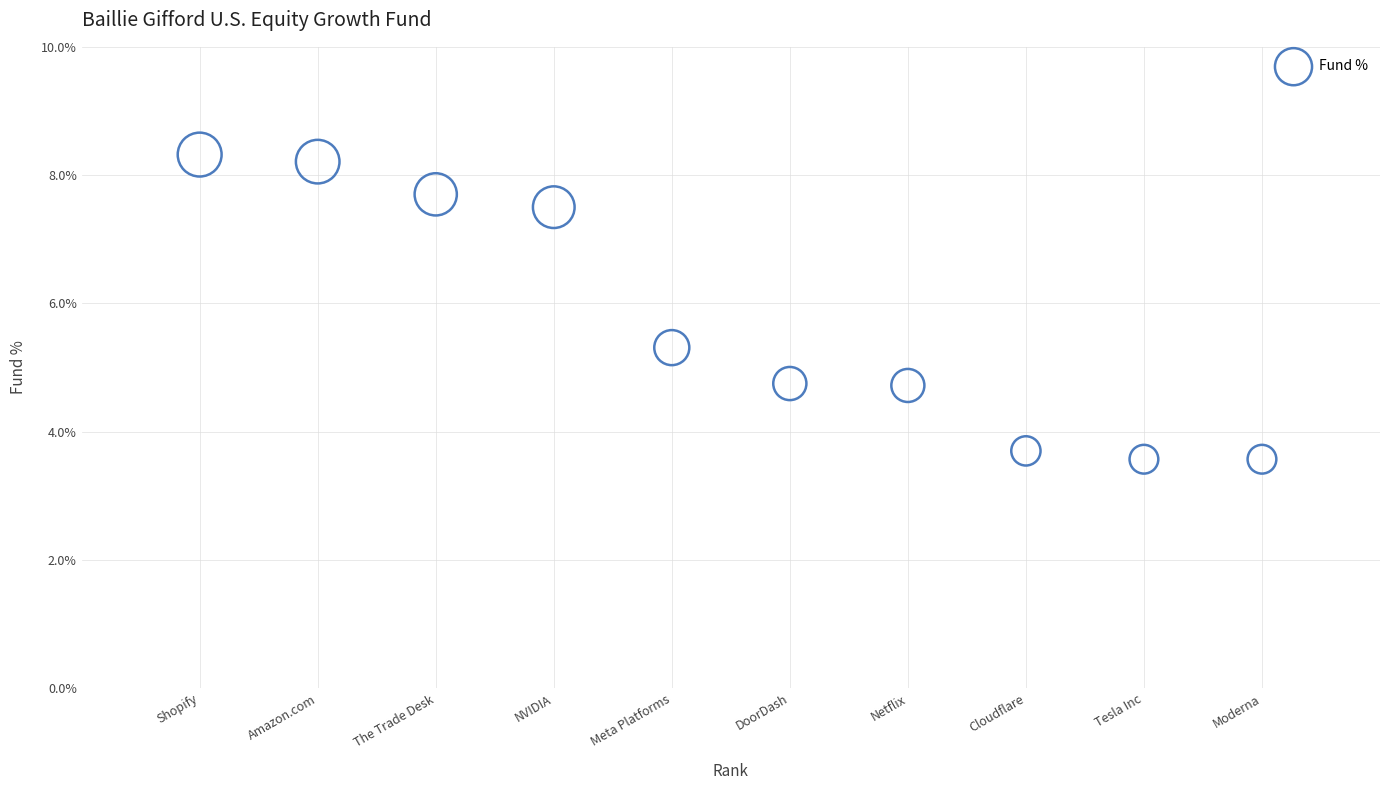

What is the average X value?

5.5